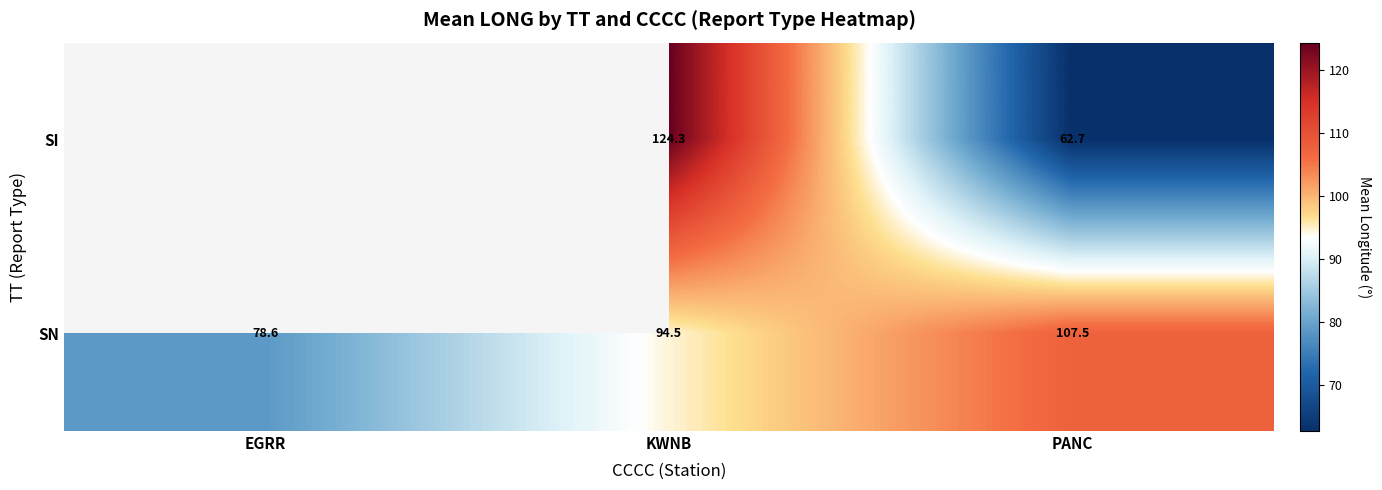

Between KWNB and PANC, which series saw the biggest shift?

SI